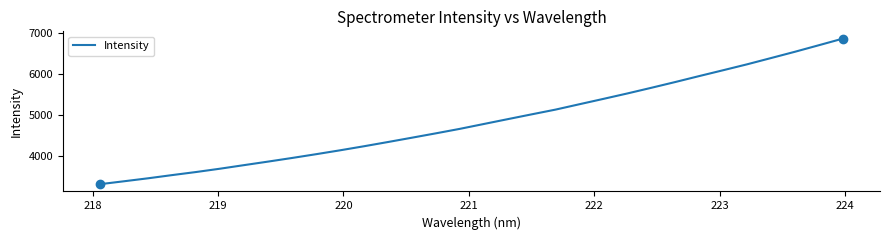

What is the greatest value displayed?

6862.0